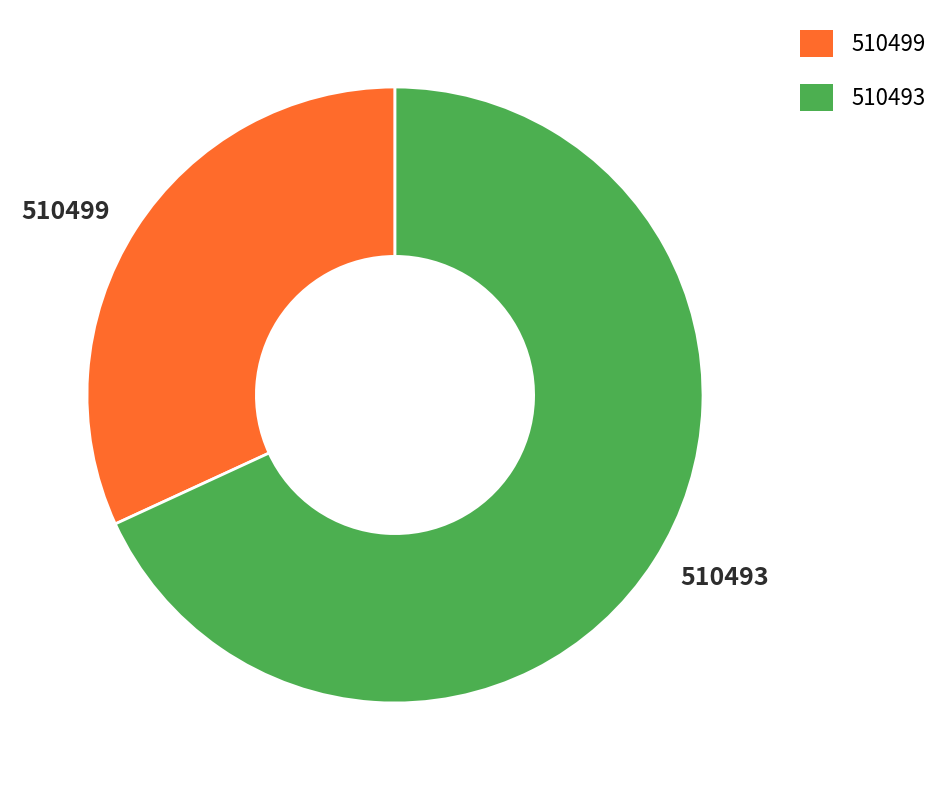

What is the majority slice?

510493